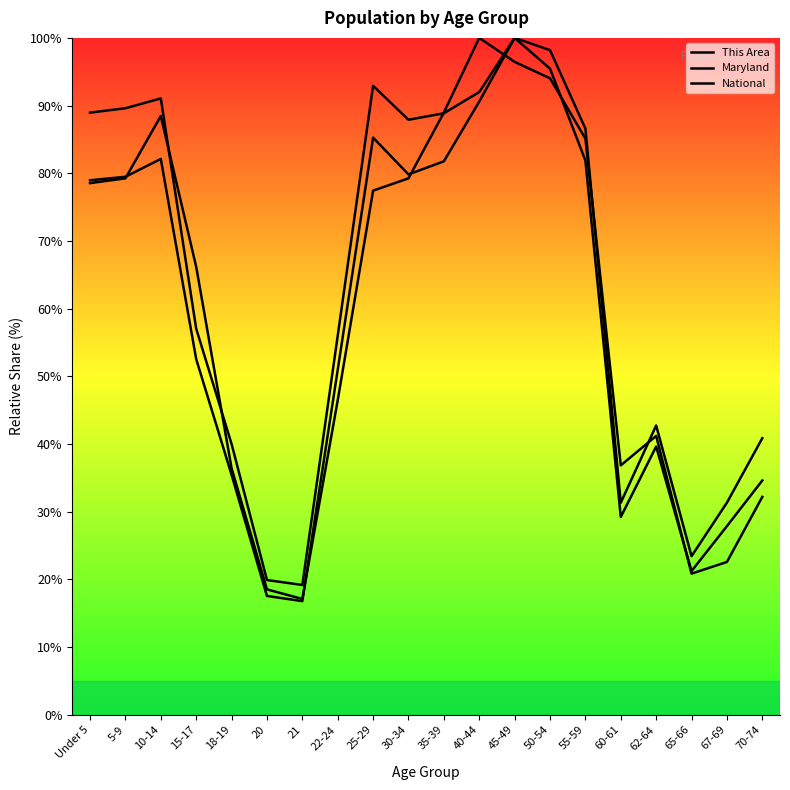

What is the difference between the highest and lowest values at 20?

2.3